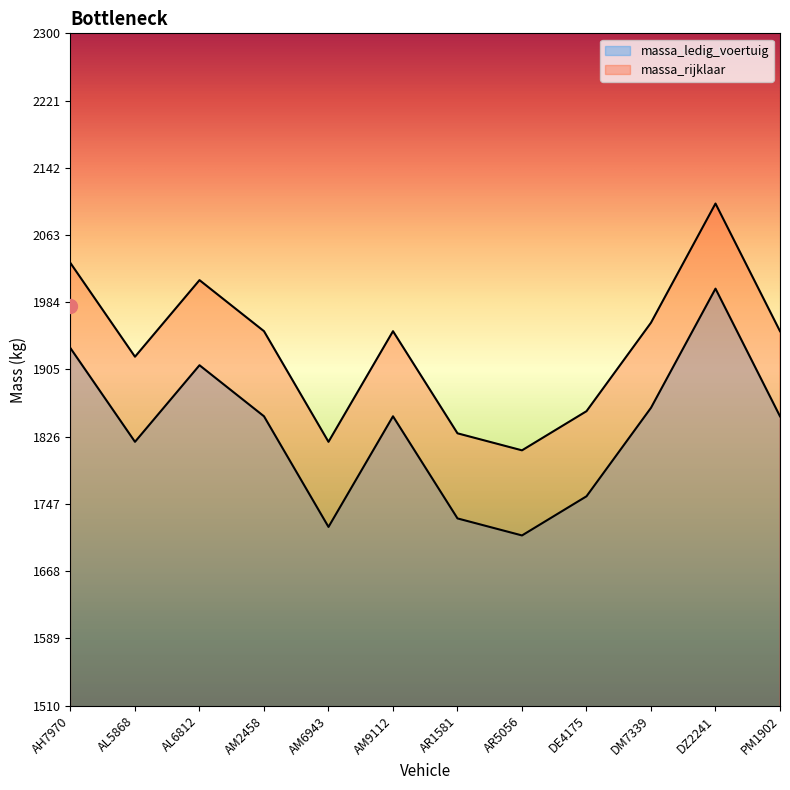

True or false: massa_rijklaar and massa_ledig_voertuig intersect in this chart.

False